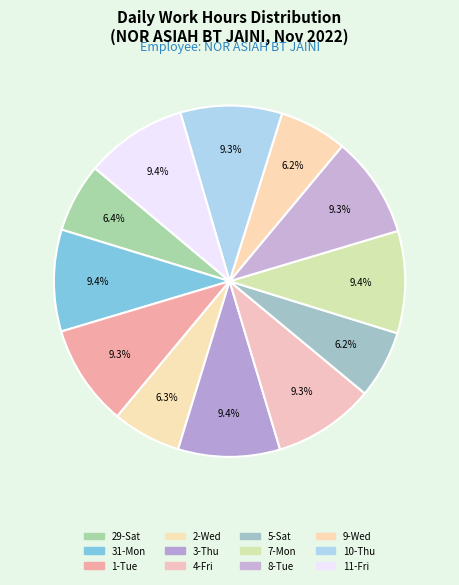

Is 10-Thu the majority of the pie?

No